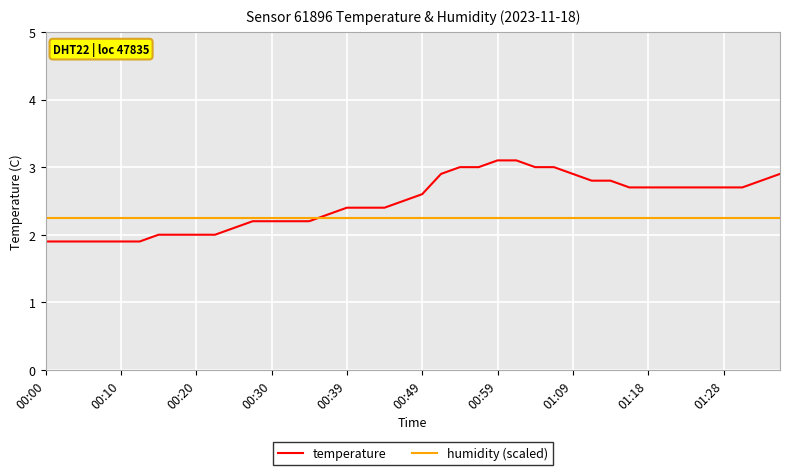

Which series has the largest range (max minus min)?

temperature